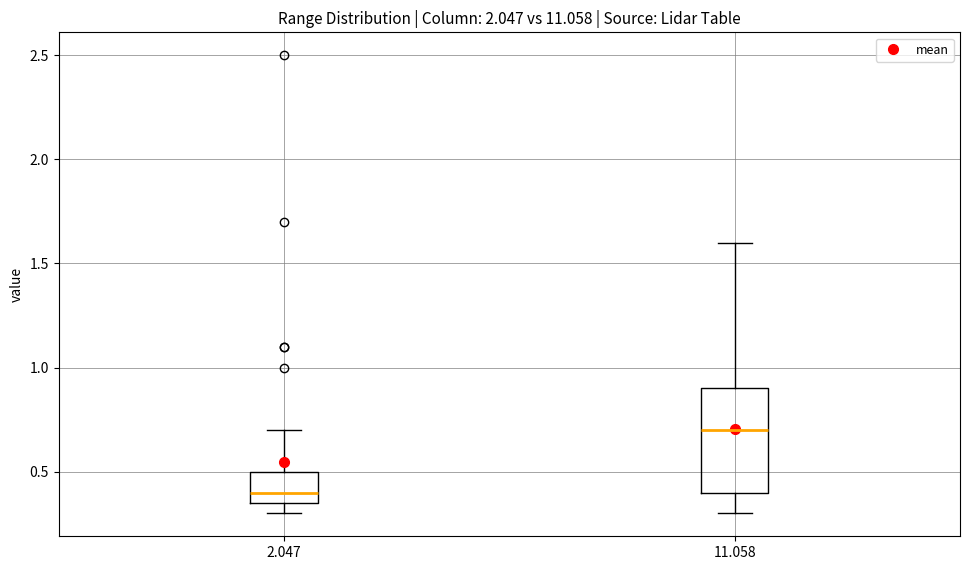

Reading left to right, read every box against the y-axis: the position of its median line, the range the box covers, and the ends of its whiskers. The values are not printed on the chart, so give them approximately, as read against the axis.

2.047: median 0.40, box 0.35 to 0.50, whiskers 0.30 to 0.70
11.058: median 0.70, box 0.40 to 0.90, whiskers 0.30 to 1.60